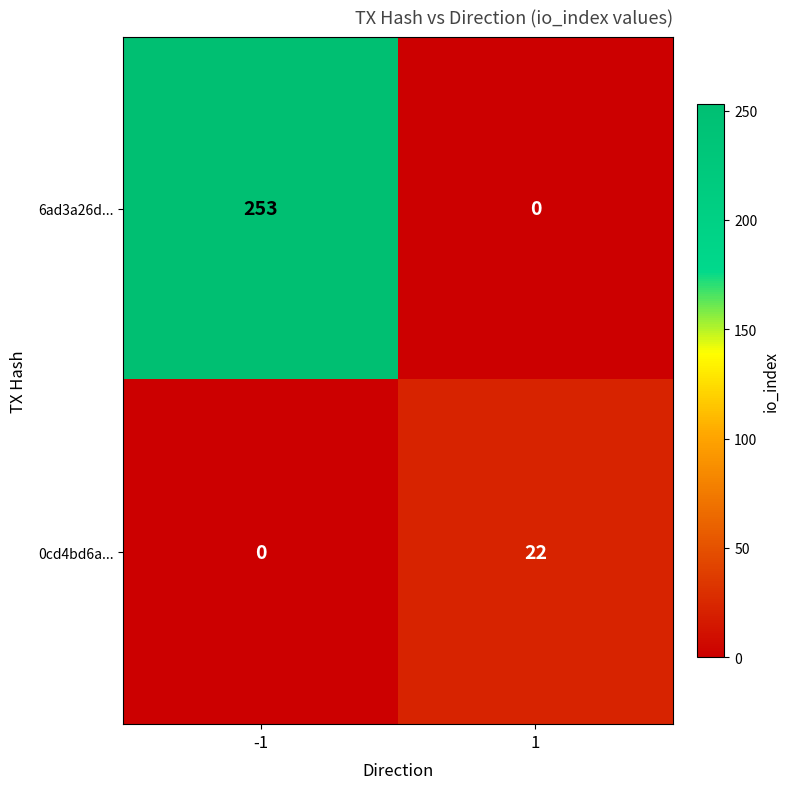

Reading left to right, extract all data points from this chart.

6ad3a26d...: -1=253	1=0
0cd4bd6a...: -1=0	1=22